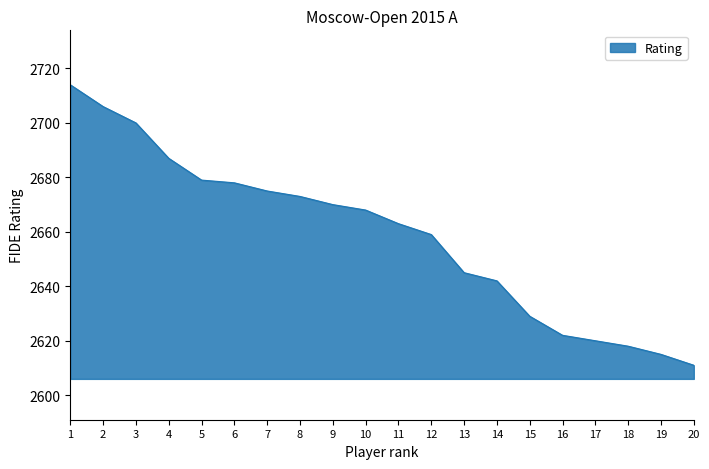

How many categories are shown in the chart?

20